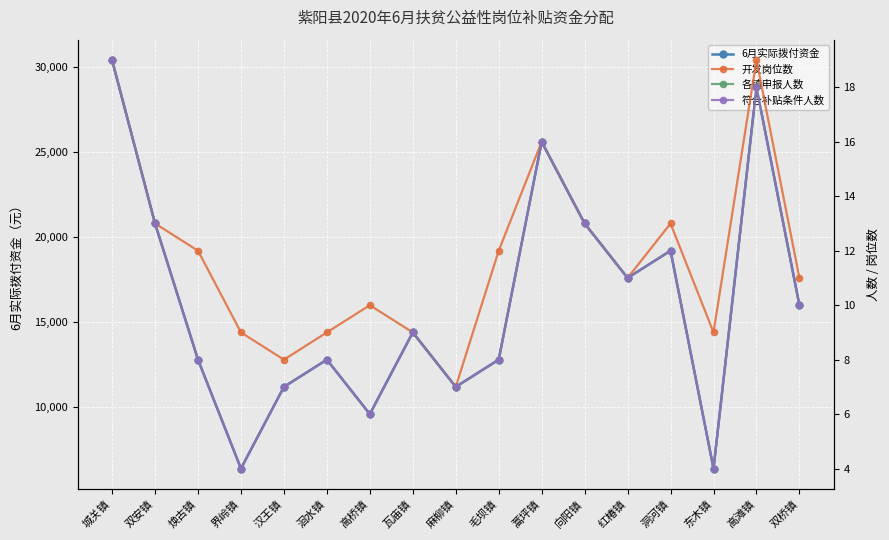

What is the maximum value shown in the chart?

30400